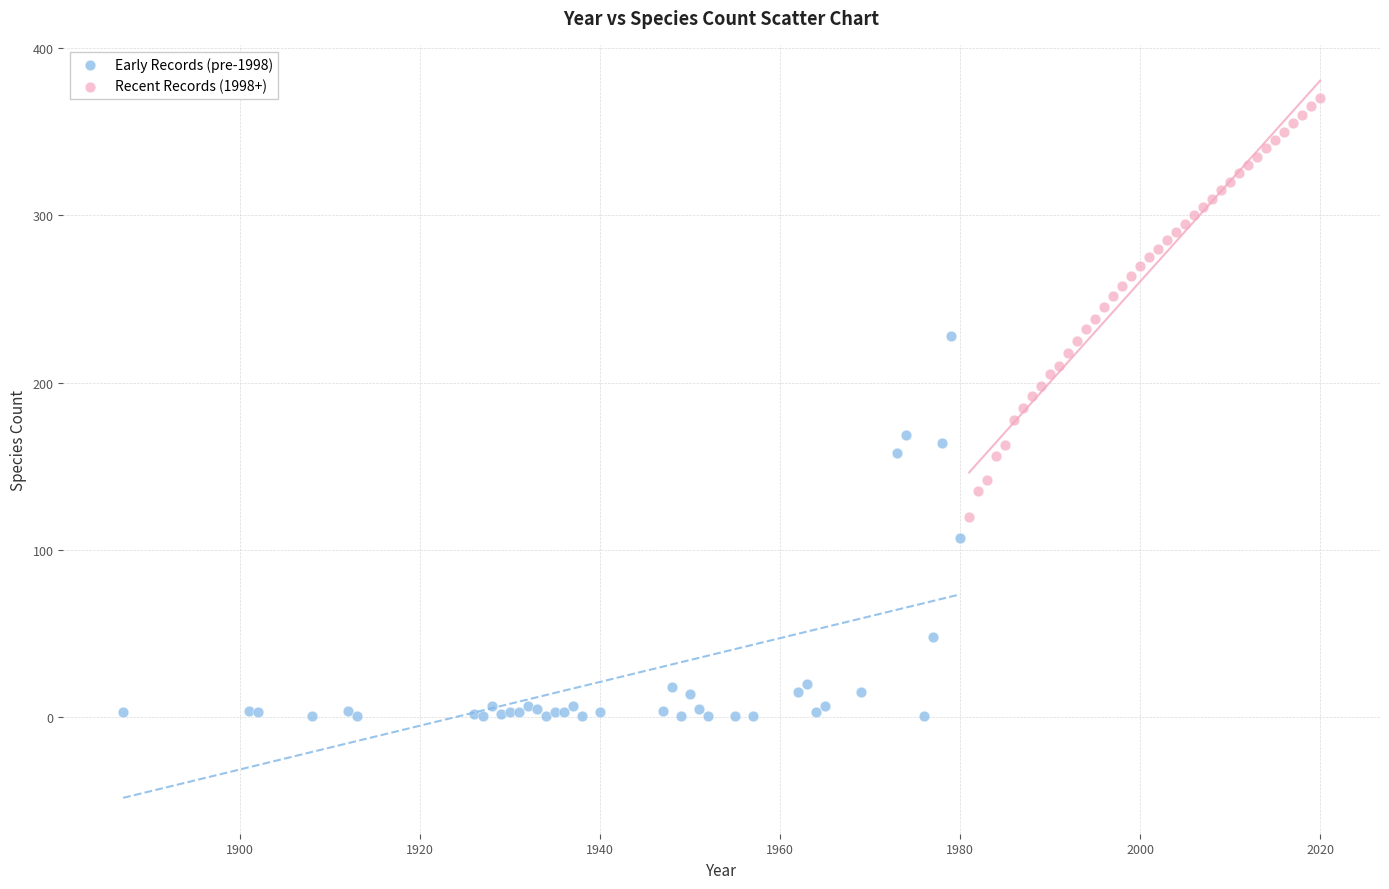

Which series contains the lowest Y value?

Early Records (pre-1998)